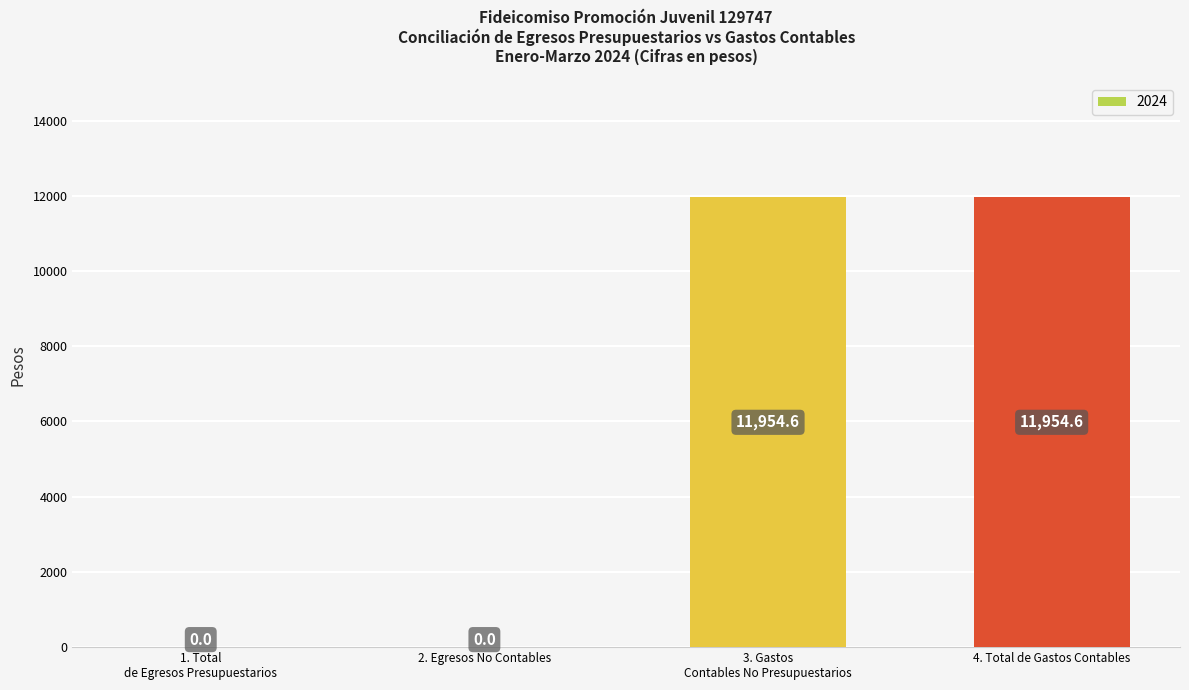

Count the number of categories in the chart.

4